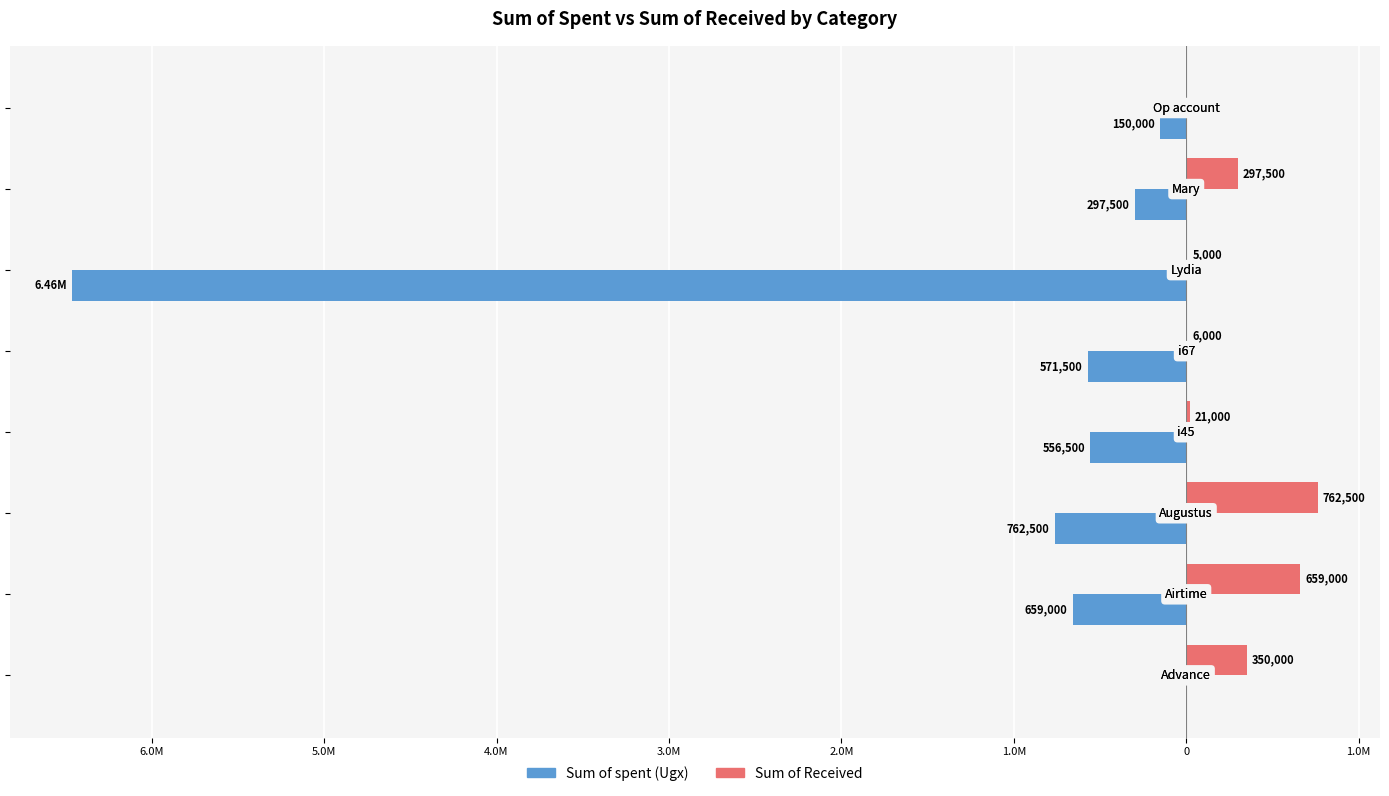

What are all the series names shown in the legend?

Sum of spent (Ugx), Sum of Received